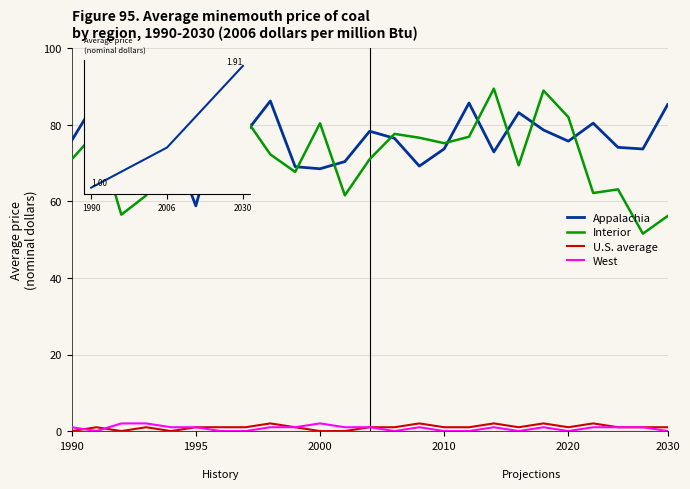

Which series has the widest spread of values?

Interior